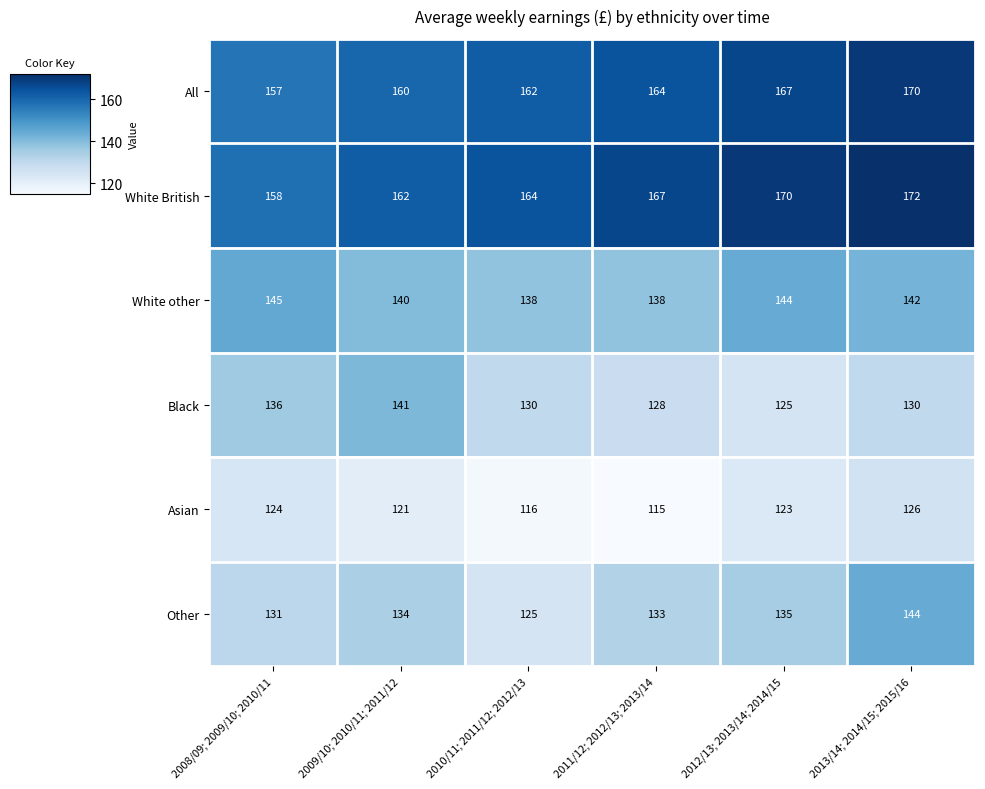

What is the greatest value displayed?

172